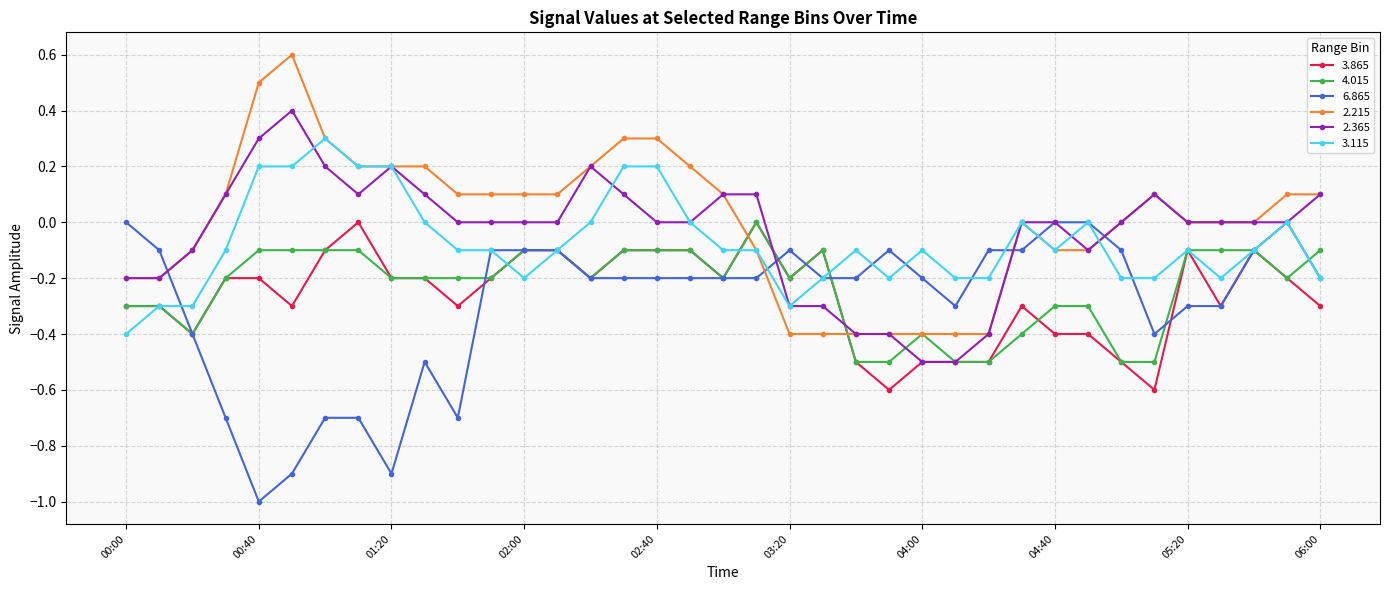

Which series has the largest total across all categories?

2.215